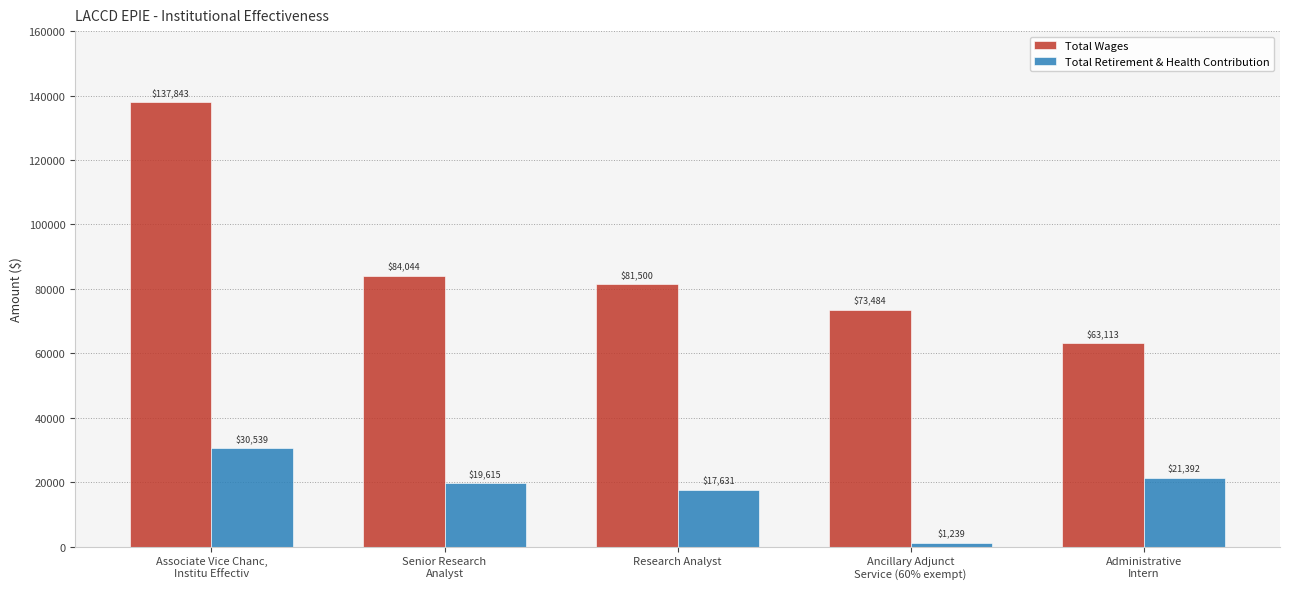

At which category is the sum across all series the highest?

Associate Vice Chanc,
Institu Effectiv